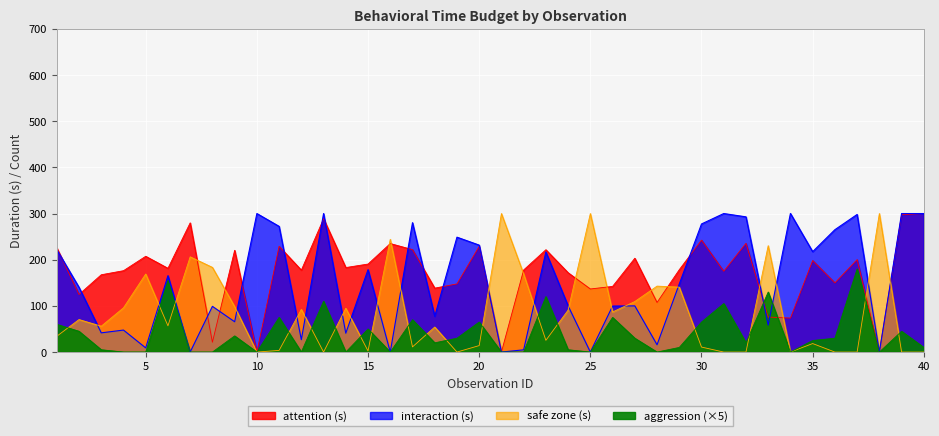

How many lines are shown in the chart?

4